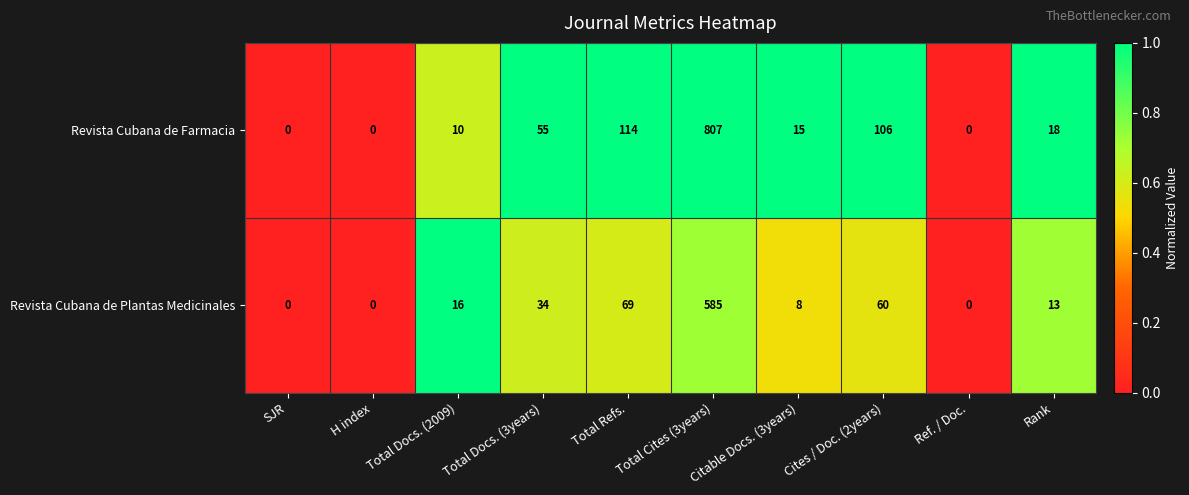

What is the difference between the maximum and minimum values in the Revista Cubana de Plantas Medicinales series?

585